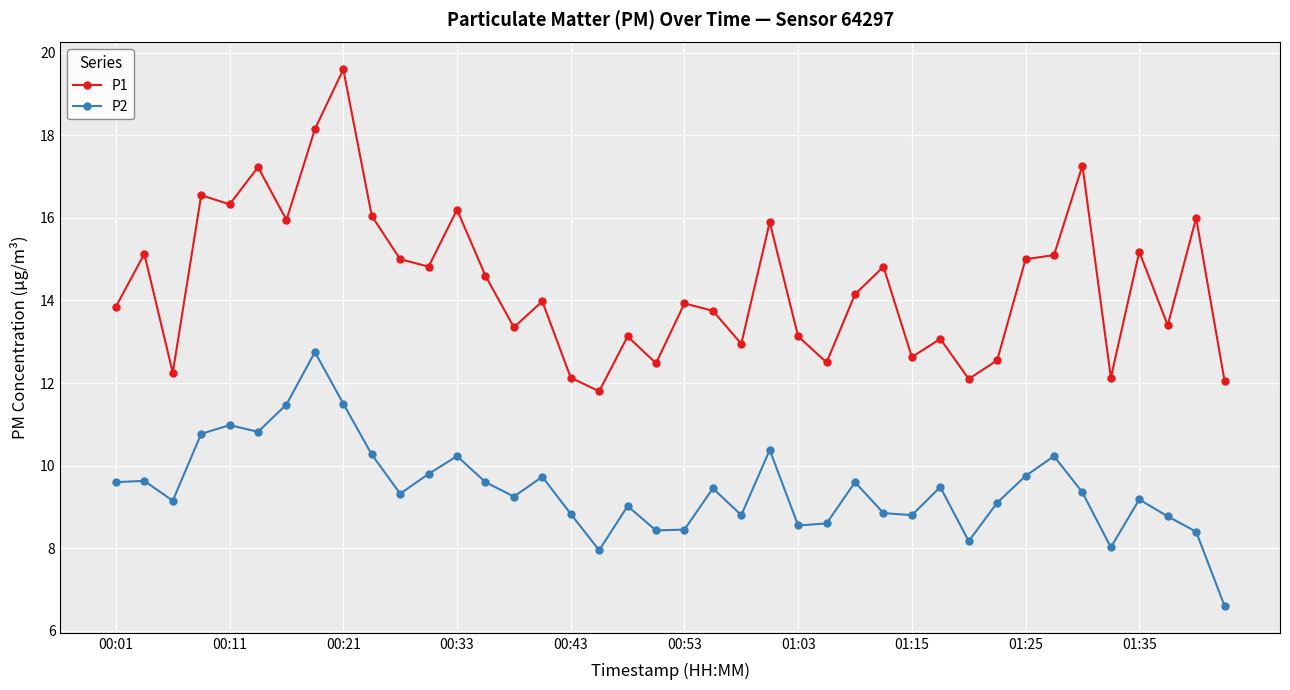

Rank the series by their maximum value, from highest to lowest.

P1, P2